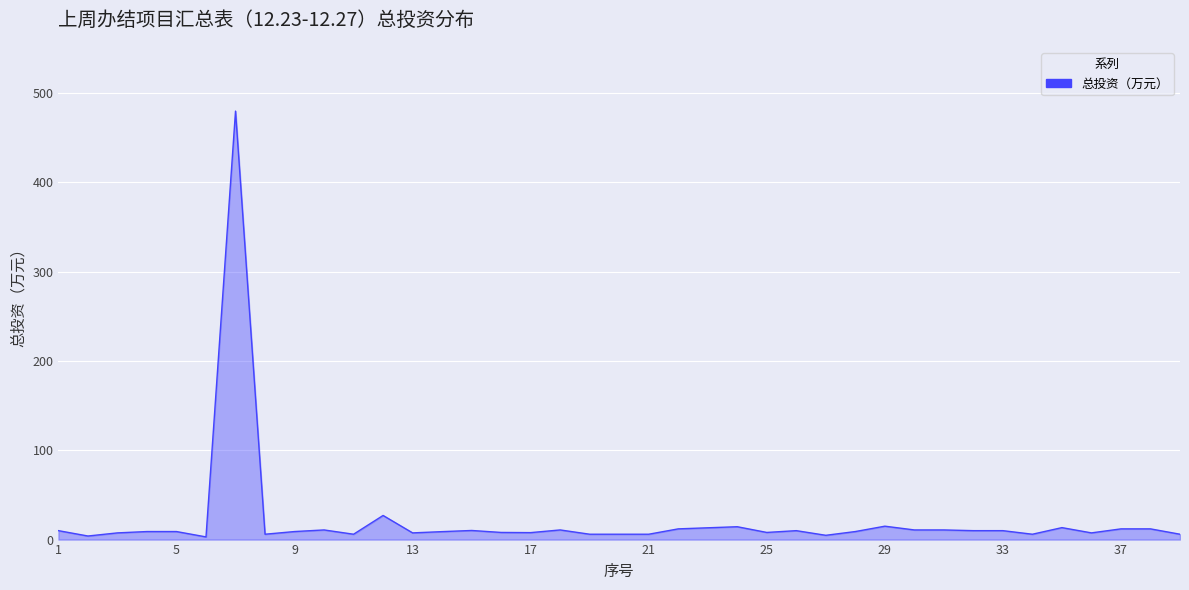

How many categories are shown in the chart?

39